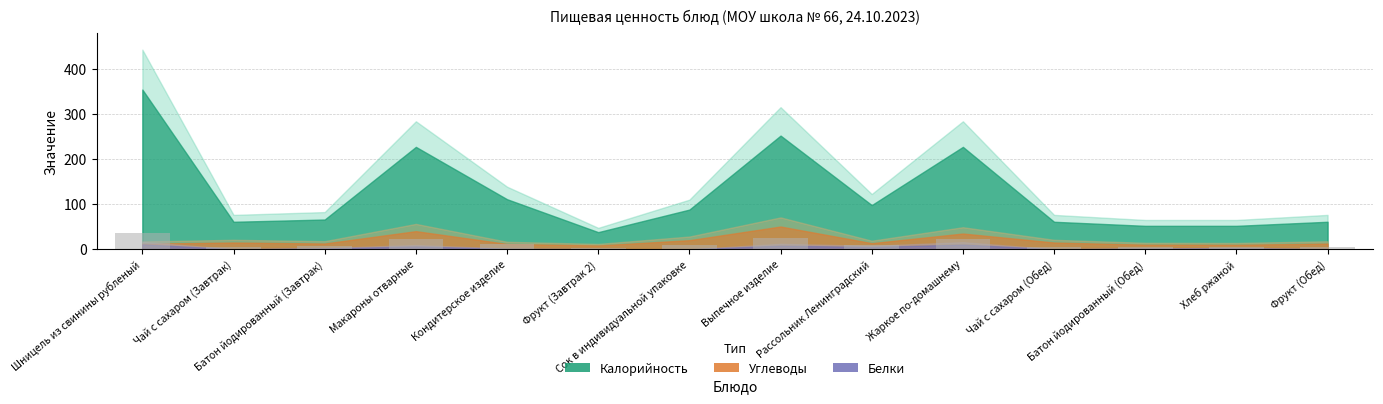

What is the ratio of the value at Фрукт (Обед) to the value at Хлеб ржаной?

1.2